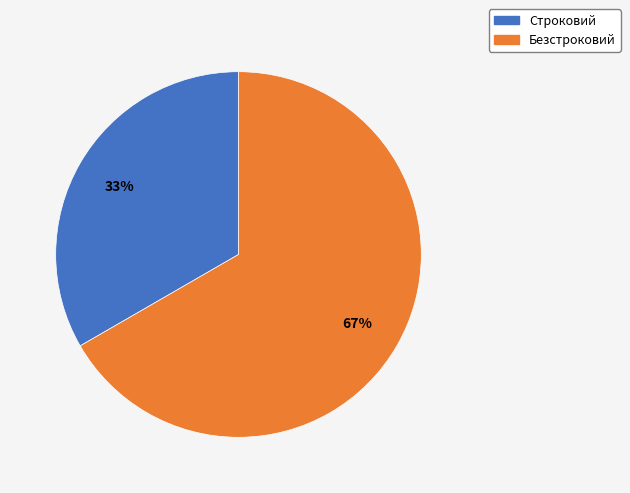

Which category has the biggest portion of the pie?

Безстроковий